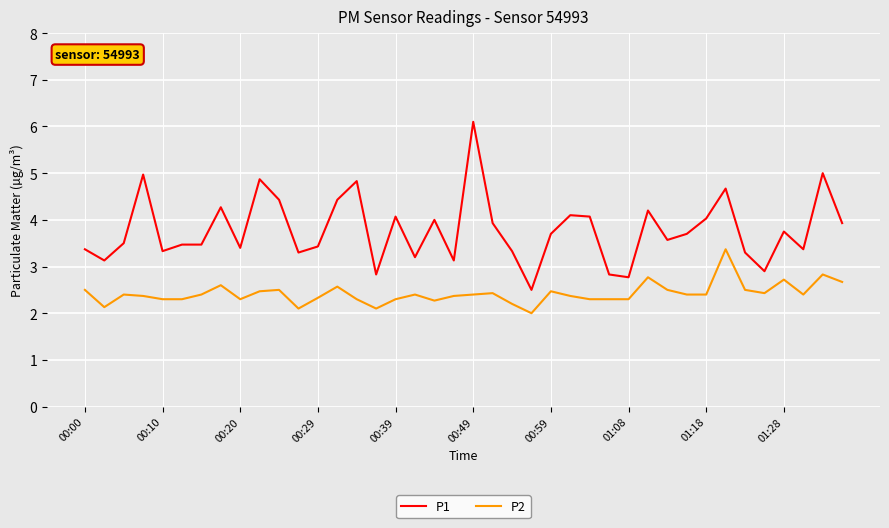

Which series has the largest range (max minus min)?

P1